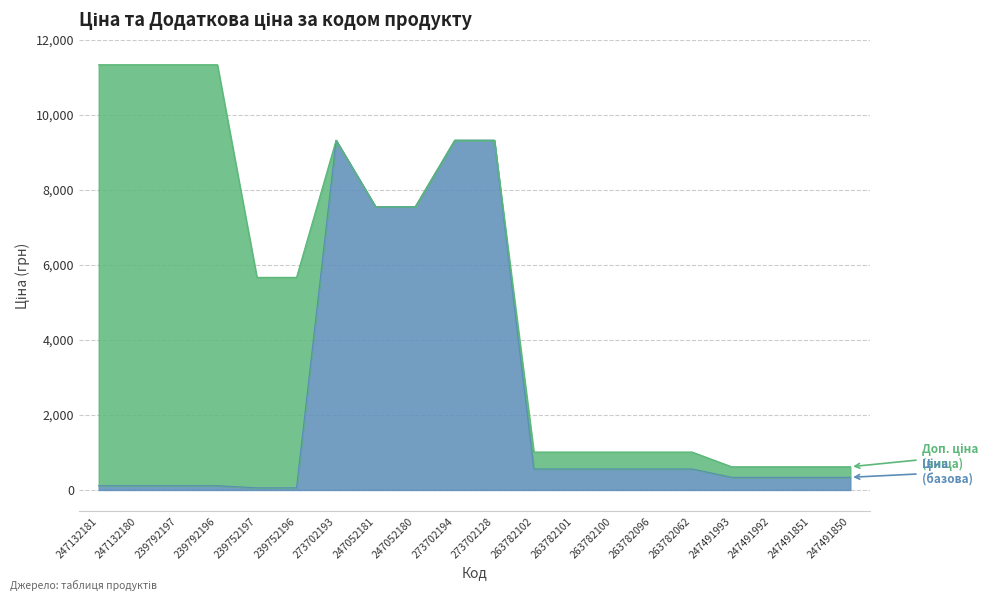

Rank the series at 273702194 from lowest to highest value.

Ціна, Доп. ціна